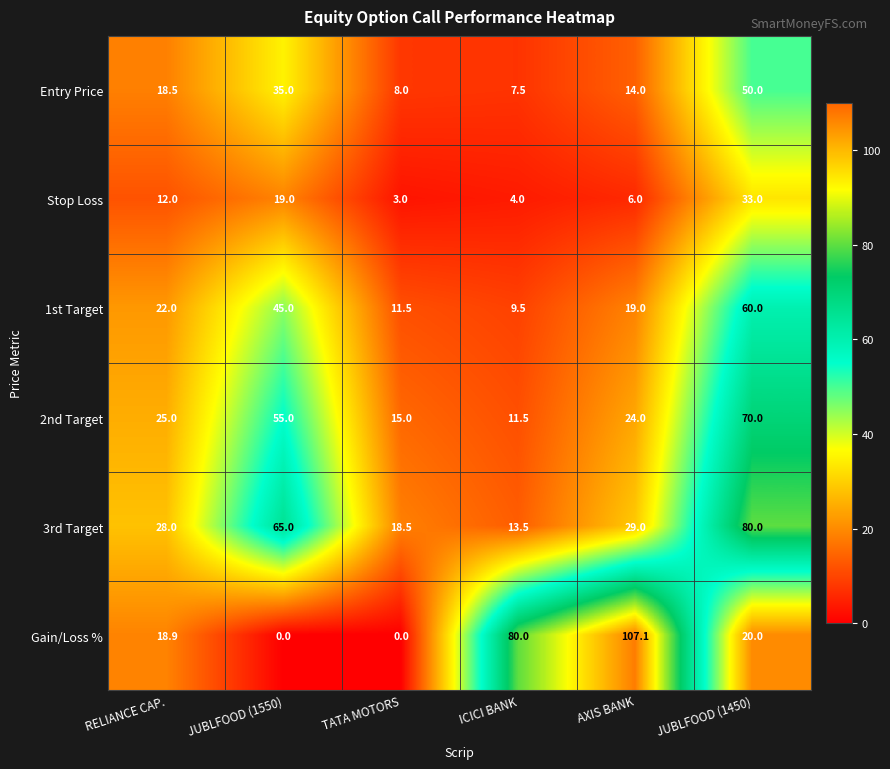

List the labels in order of 3rd Target value, smallest first.

ICICI BANK, TATA MOTORS, RELIANCE CAP., AXIS BANK, JUBLFOOD (1550), JUBLFOOD (1450)